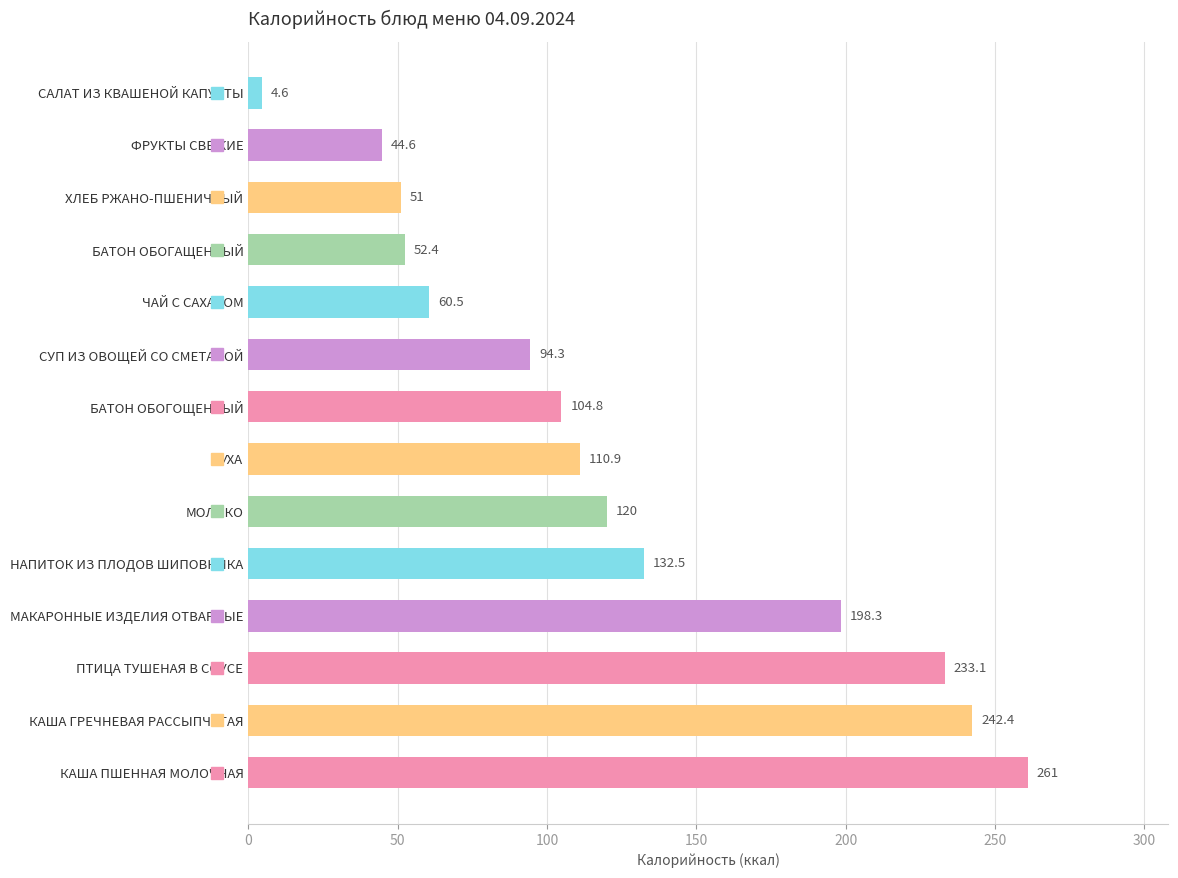

How many data points does each series have?

14